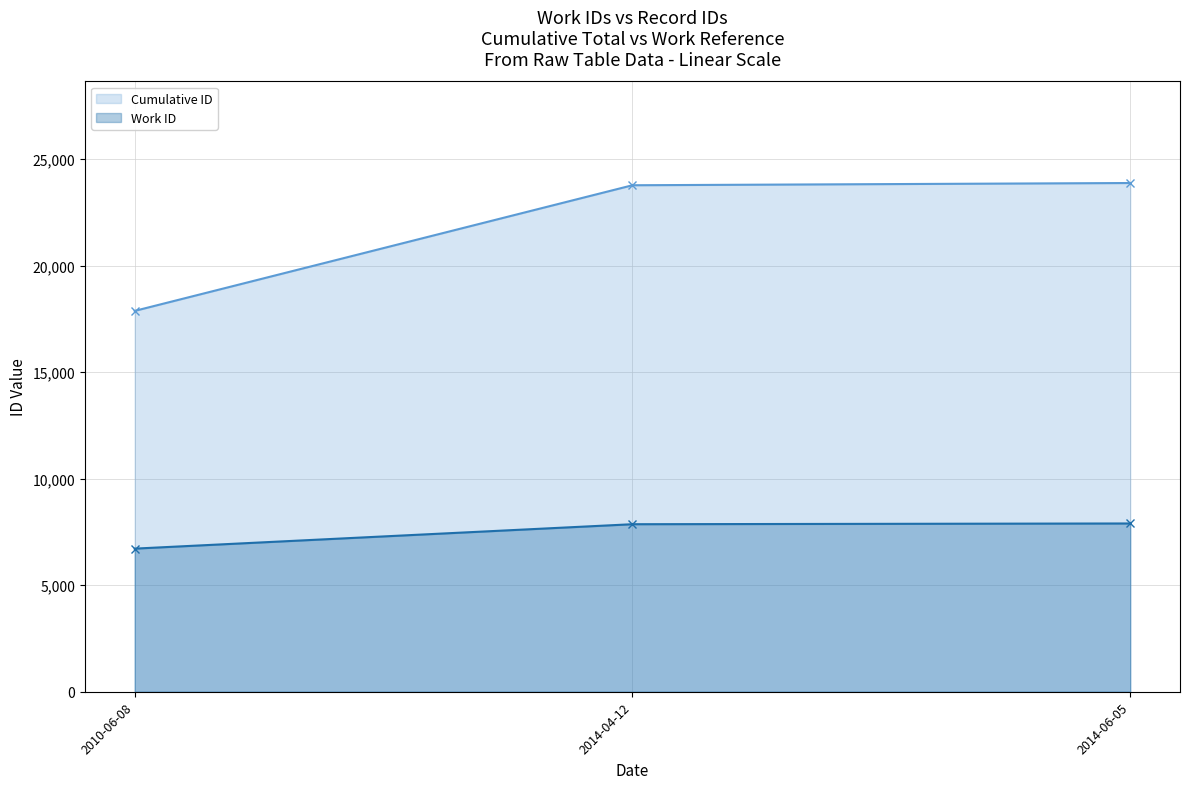

Which has a higher value, 2014-04-12 or 2010-06-08?

2014-04-12